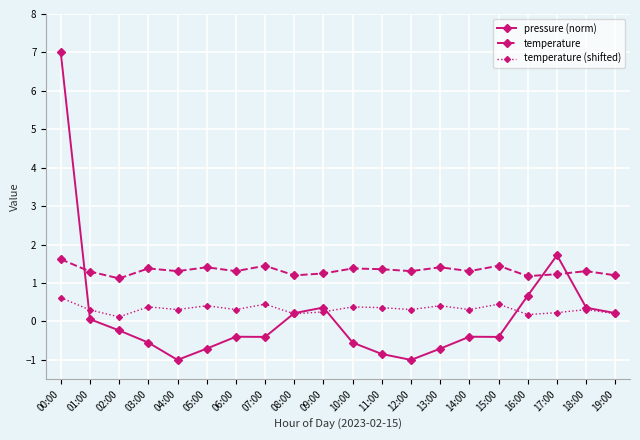

Which series has the widest spread of values?

pressure (norm)